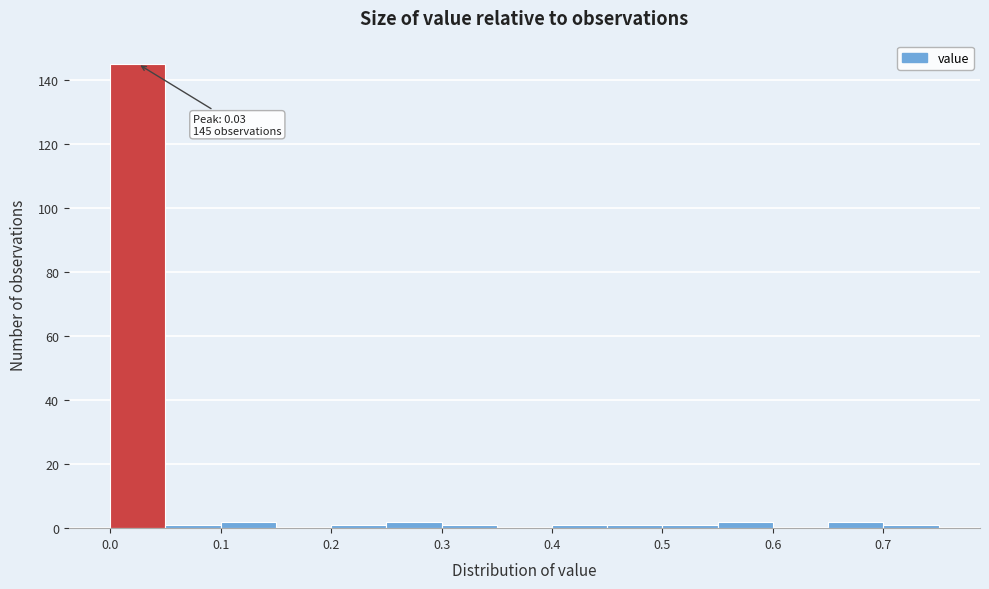

Over which range of the x-axis is the bar tallest?

0.00 to 0.05